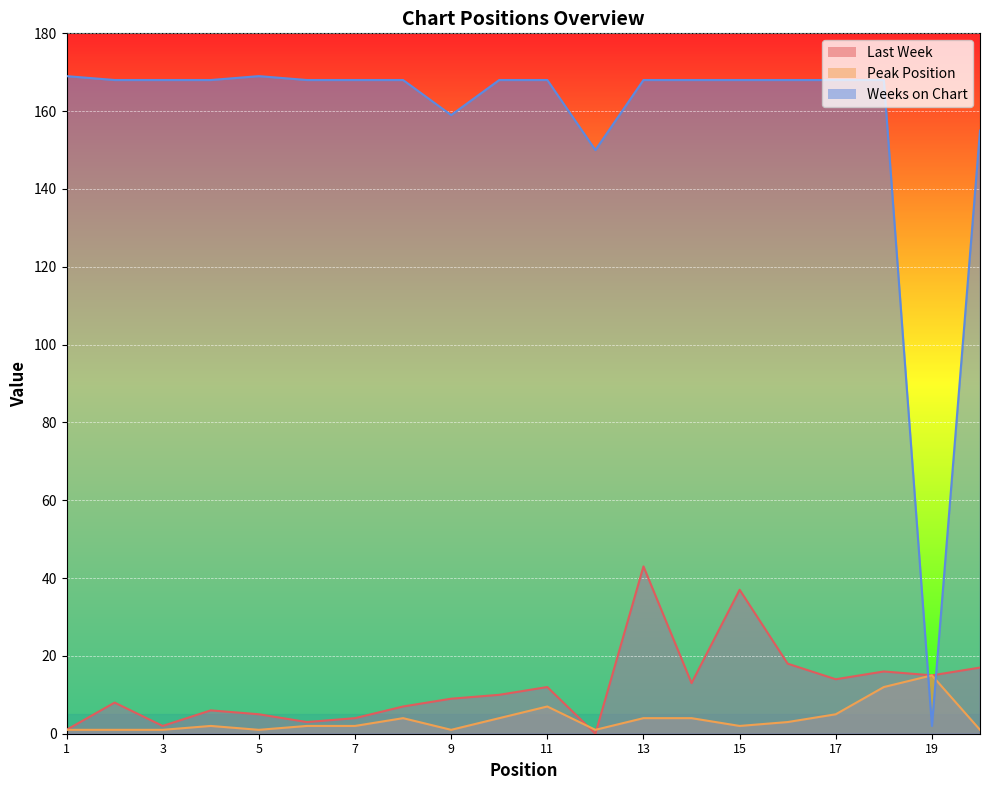

How many values in Last Week are above zero?

19